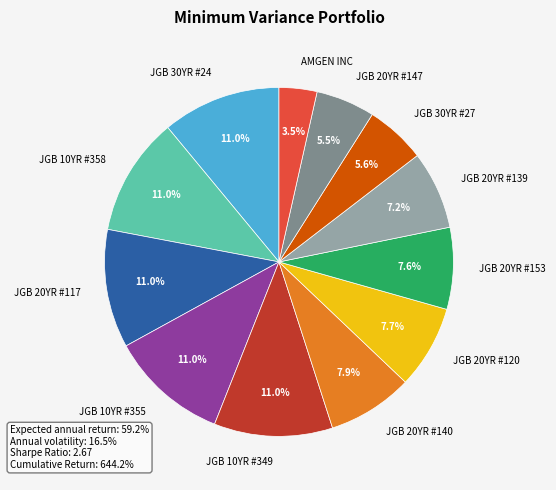

Which slice is the smallest?

AMGEN INC